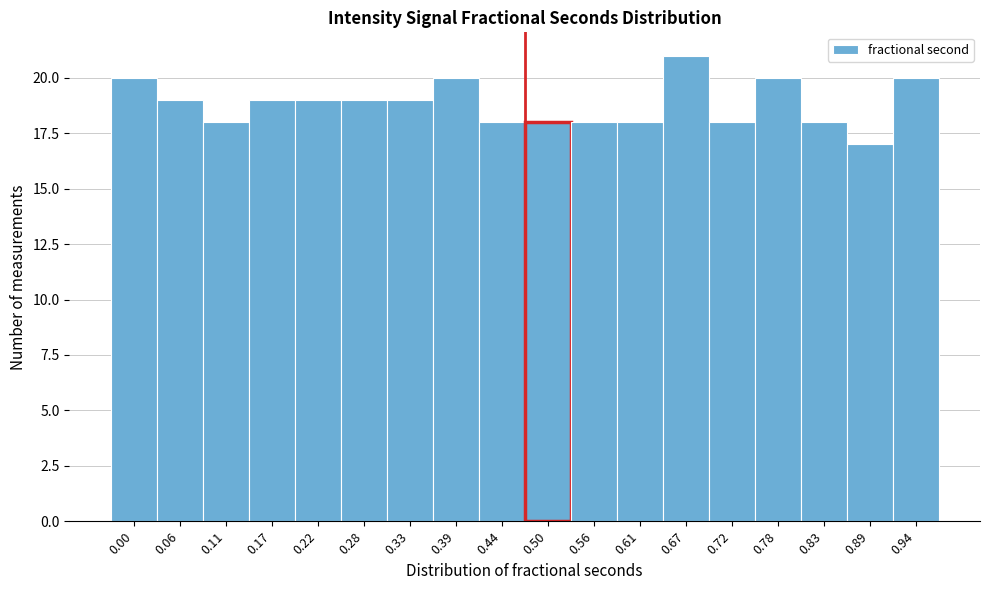

Reading left to right, extract all data points from this chart.

20	19	18	19	19	19	19	20	18	18	18	18	21	18	20	18	17	20